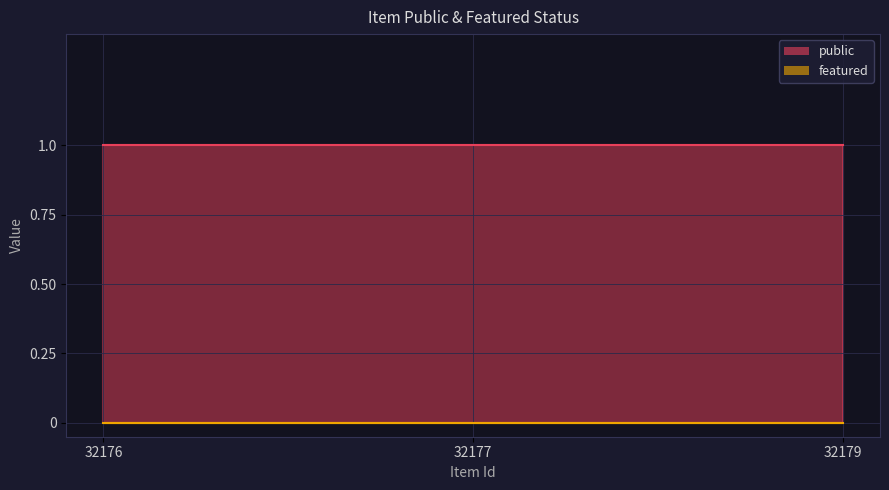

Which series has the widest spread of values?

public